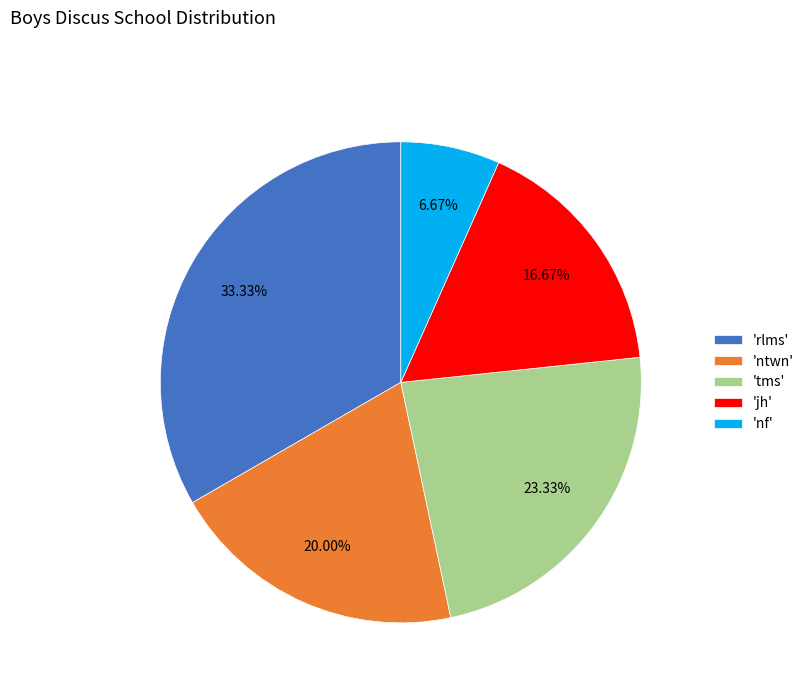

Count the number of slices in the pie.

5